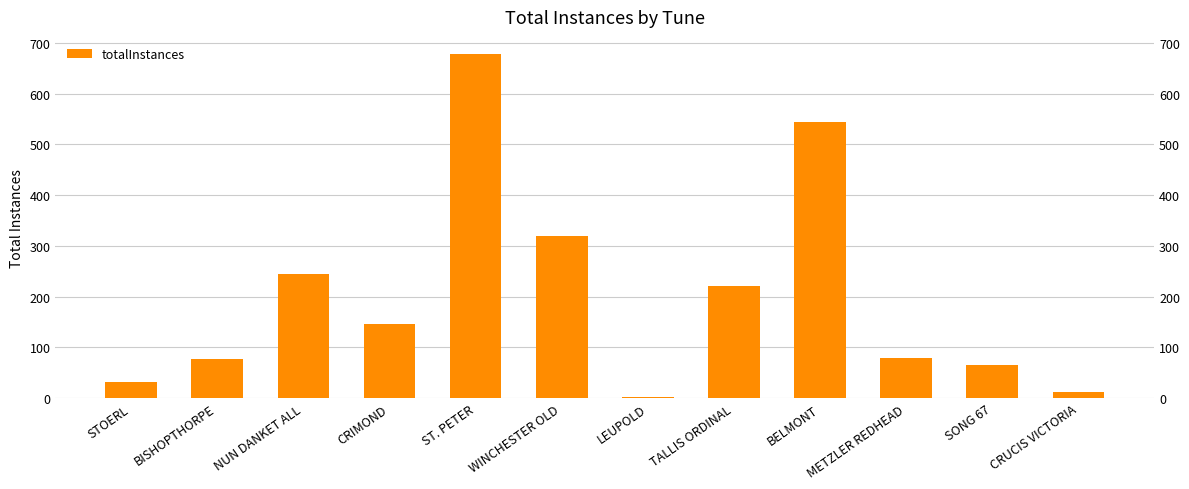

How many categories are shown in the chart?

12